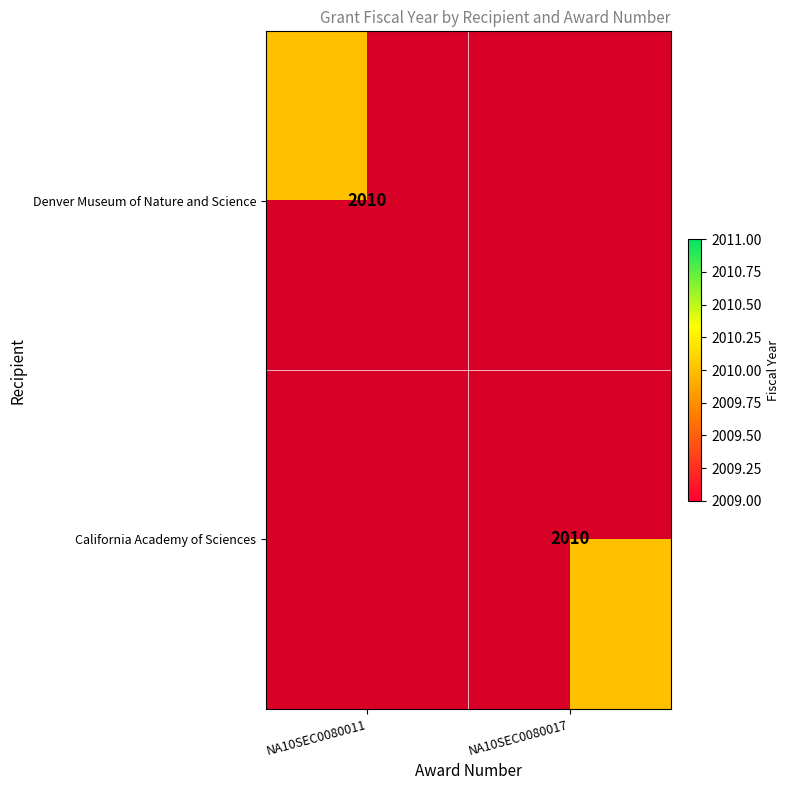

The value of Denver Museum of Nature and Science at NA10SEC0080011 is 618. True or false?

False